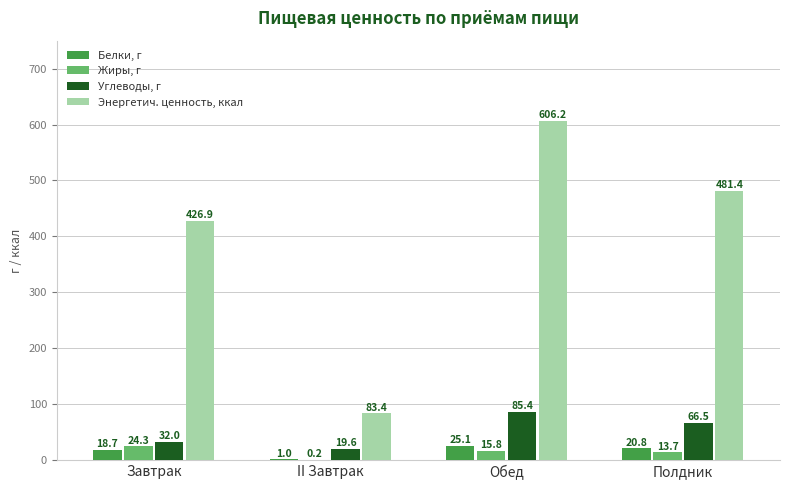

What is the average value of the Углеводы, г series?

50.9